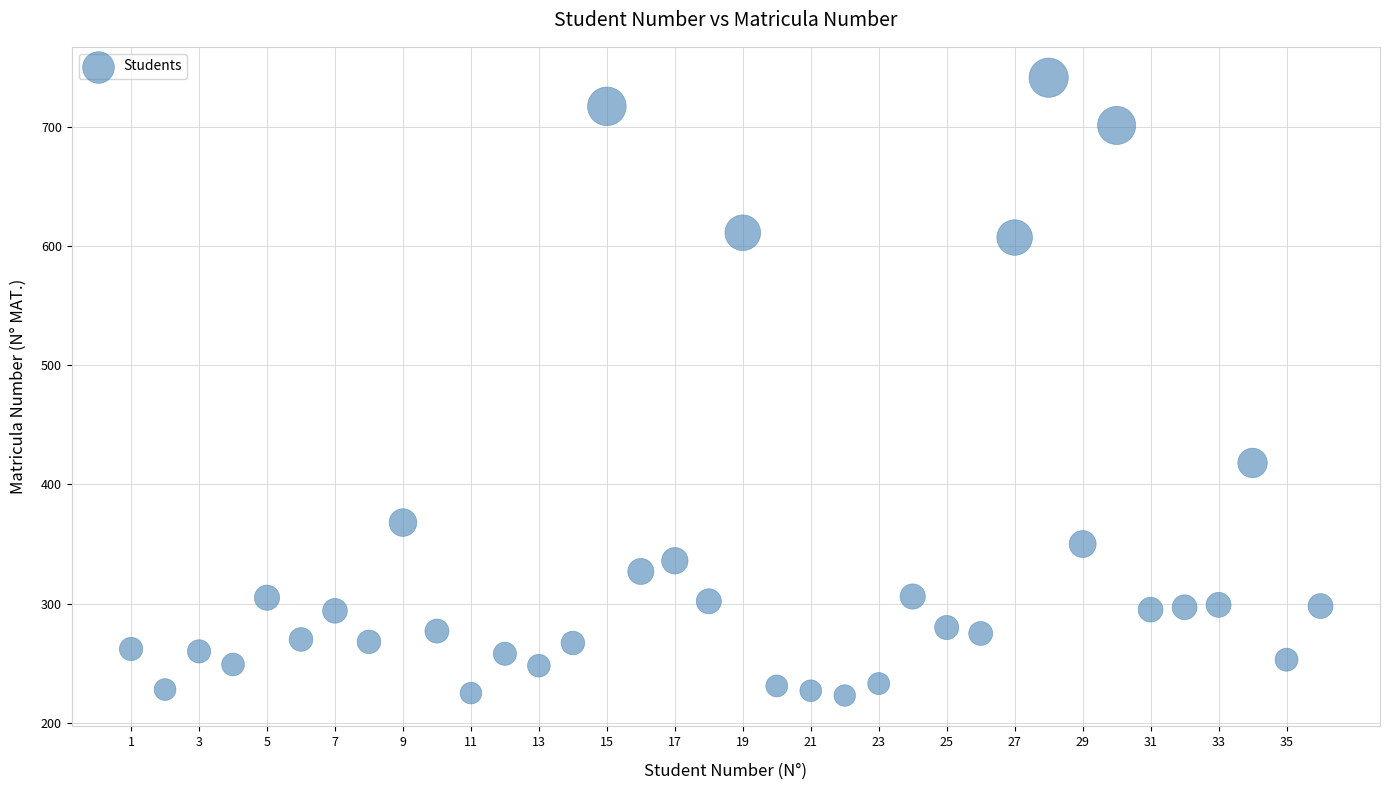

What is the range of X values (max minus min)?

35